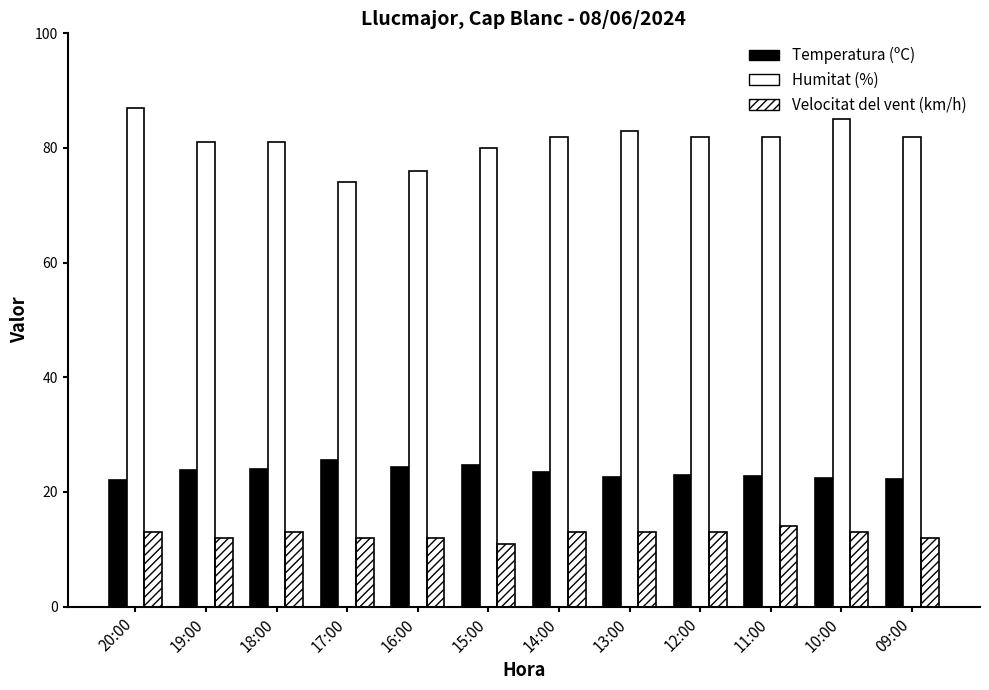

How many bars are there in total?

36